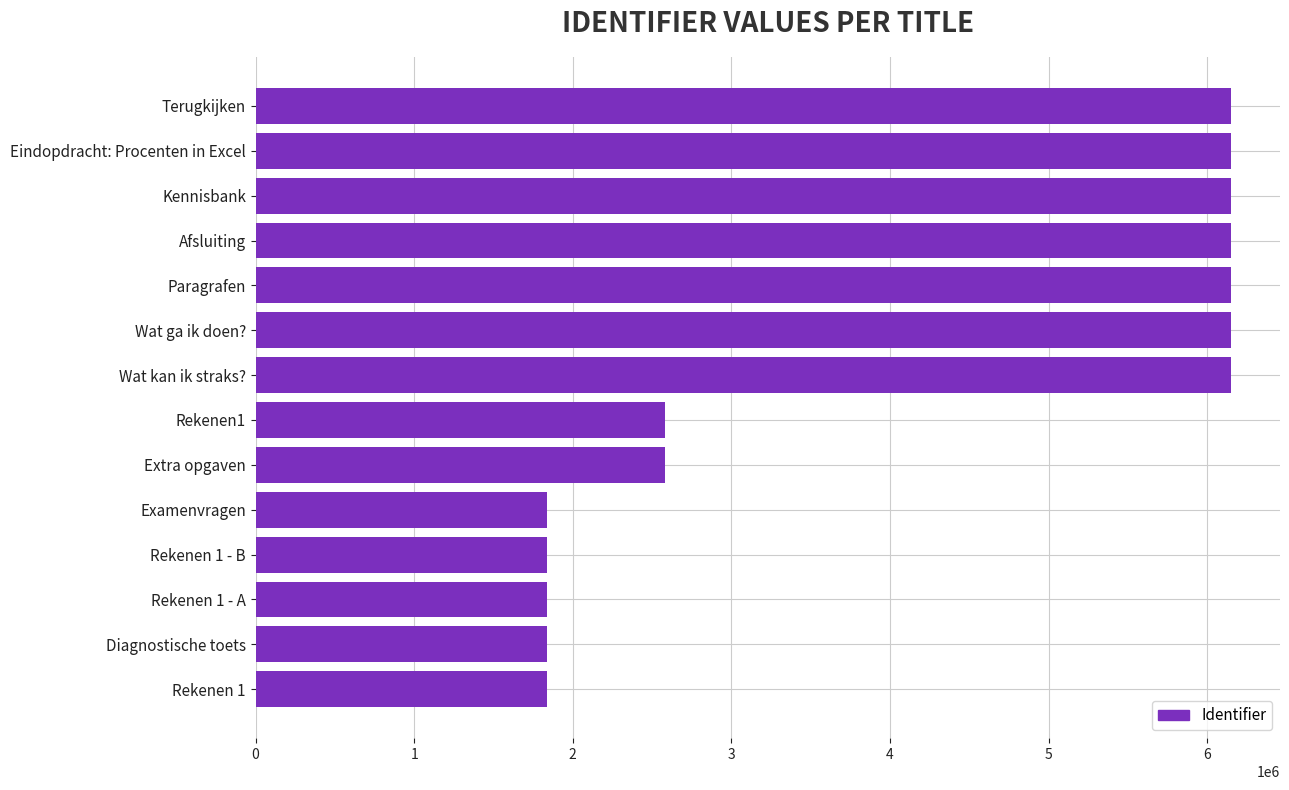

What is the minimum value shown in the chart?

1837383